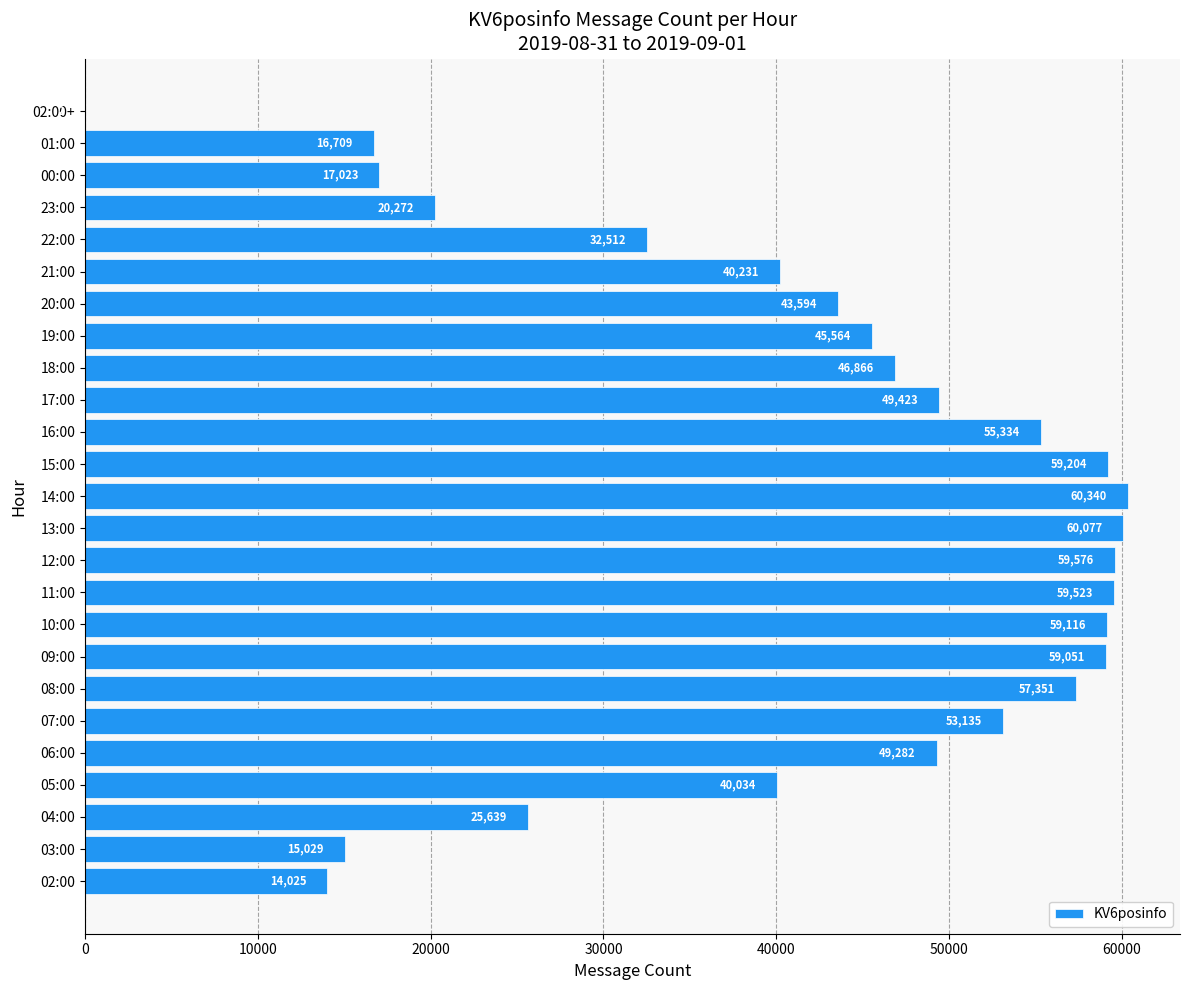

Does the chart contain stacked bars?

No